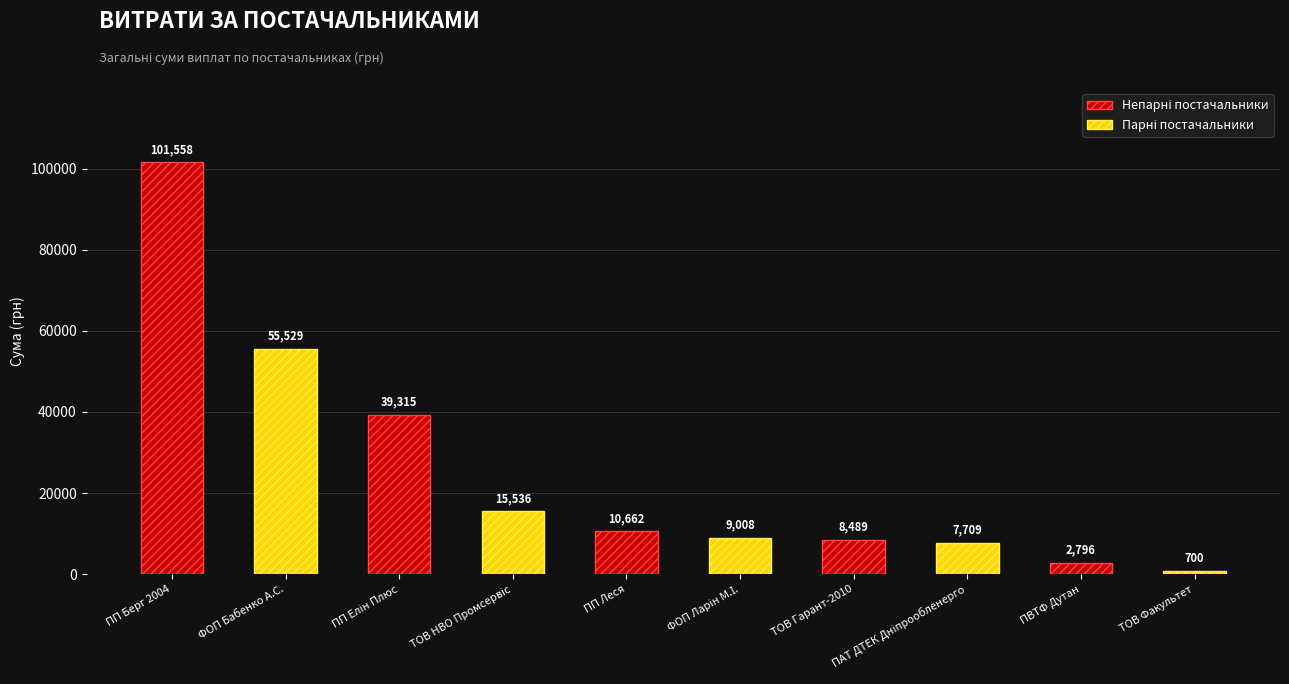

What is the difference between the maximum and minimum values?

100858.0